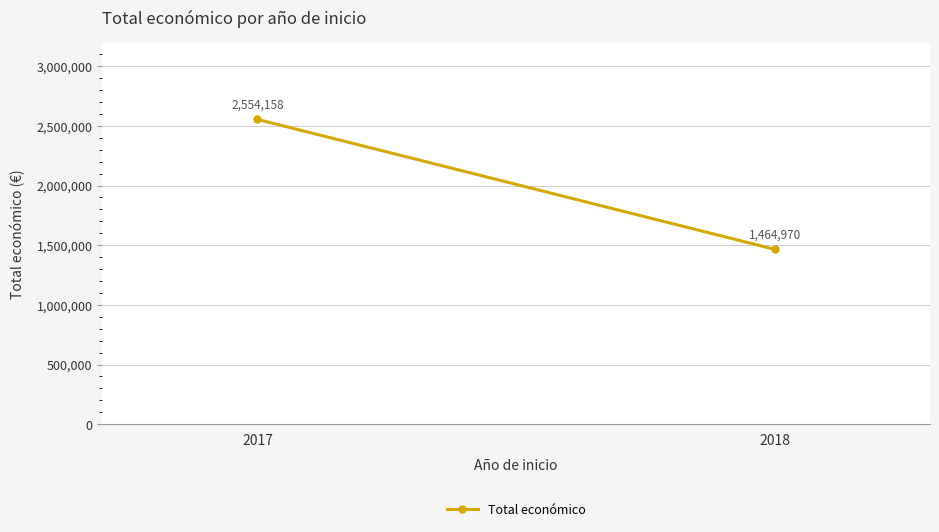

What is the ratio of the value at 2017 to the value at 2018?

1.7